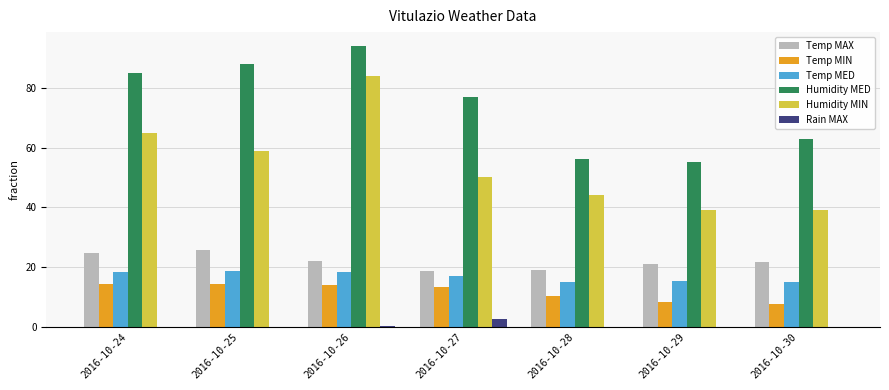

Which series has the largest total across all categories?

Humidity MED